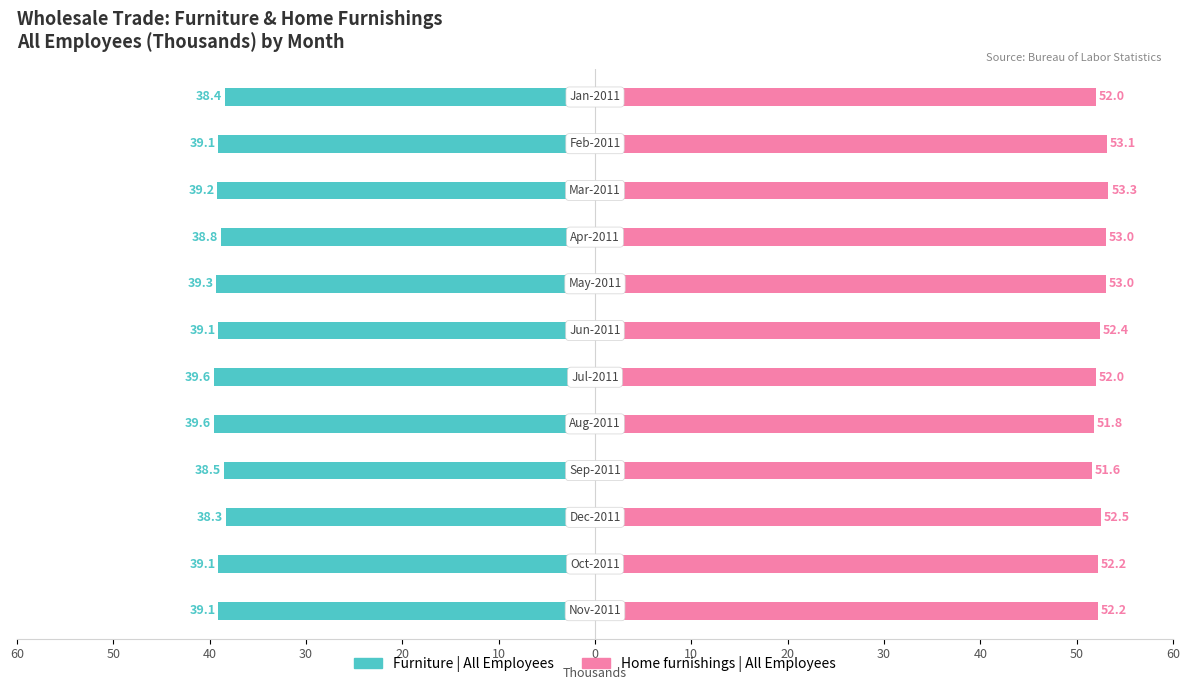

Read the Home furnishings | All Employees value at 10.

53.0